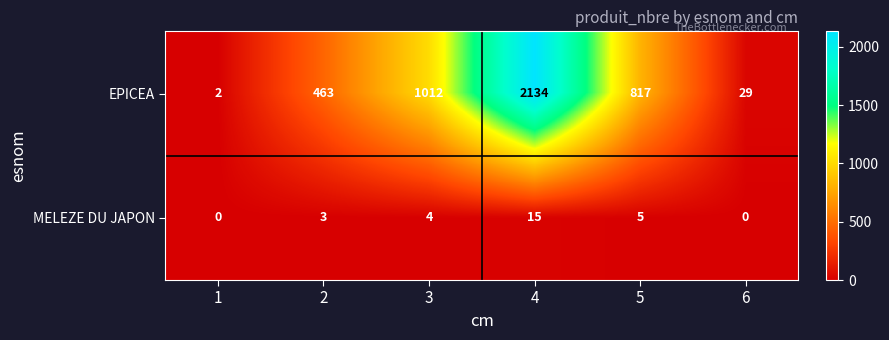

Which category has the highest value in the MELEZE DU JAPON series?

4